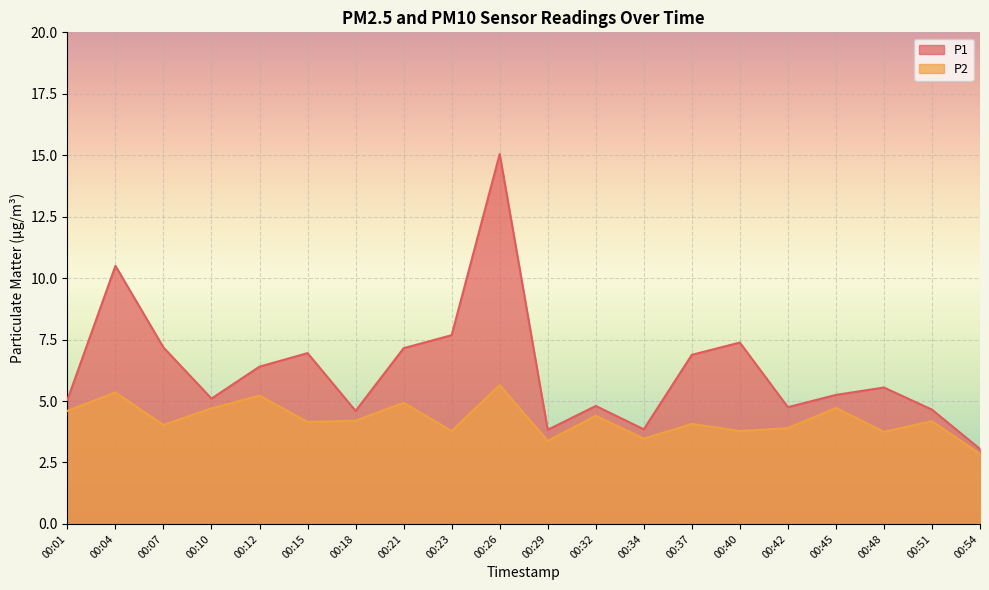

What is the spread (max minus min) of values at 00:42?

0.9